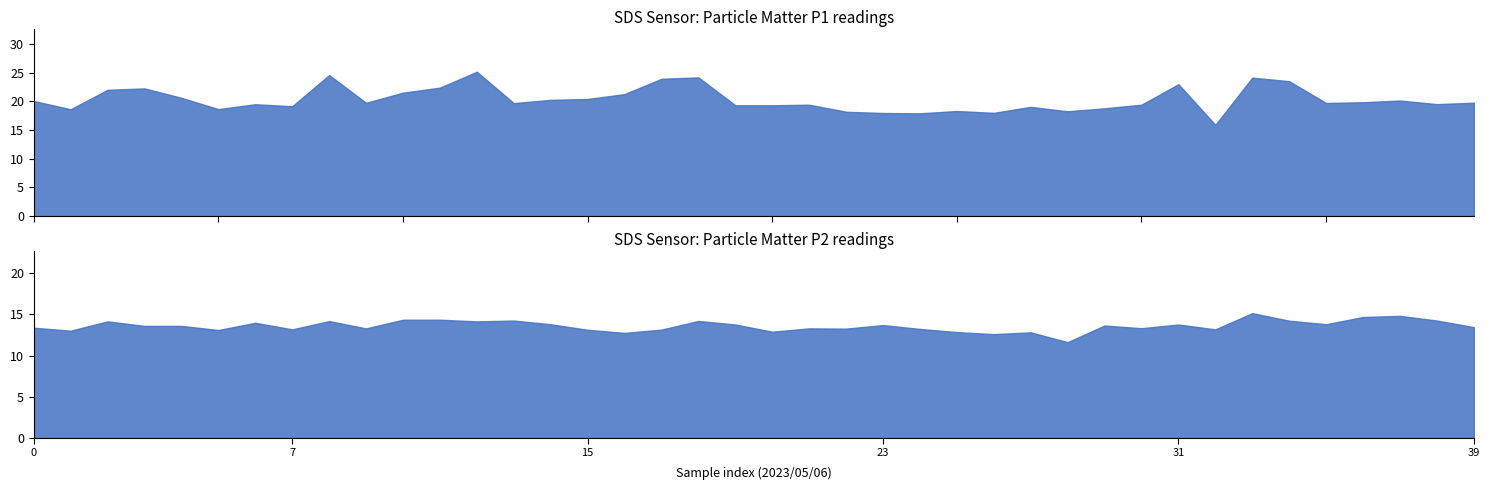

List the labels in order of SDS_P1 value, largest first.

12, 8, 18, 33, 17, 34, 31, 11, 3, 2, 10, 16, 4, 15, 14, 37, 0, 36, 39, 9, 35, 13, 38, 6, 21, 30, 19, 20, 7, 27, 29, 5, 1, 25, 28, 22, 26, 23, 24, 32